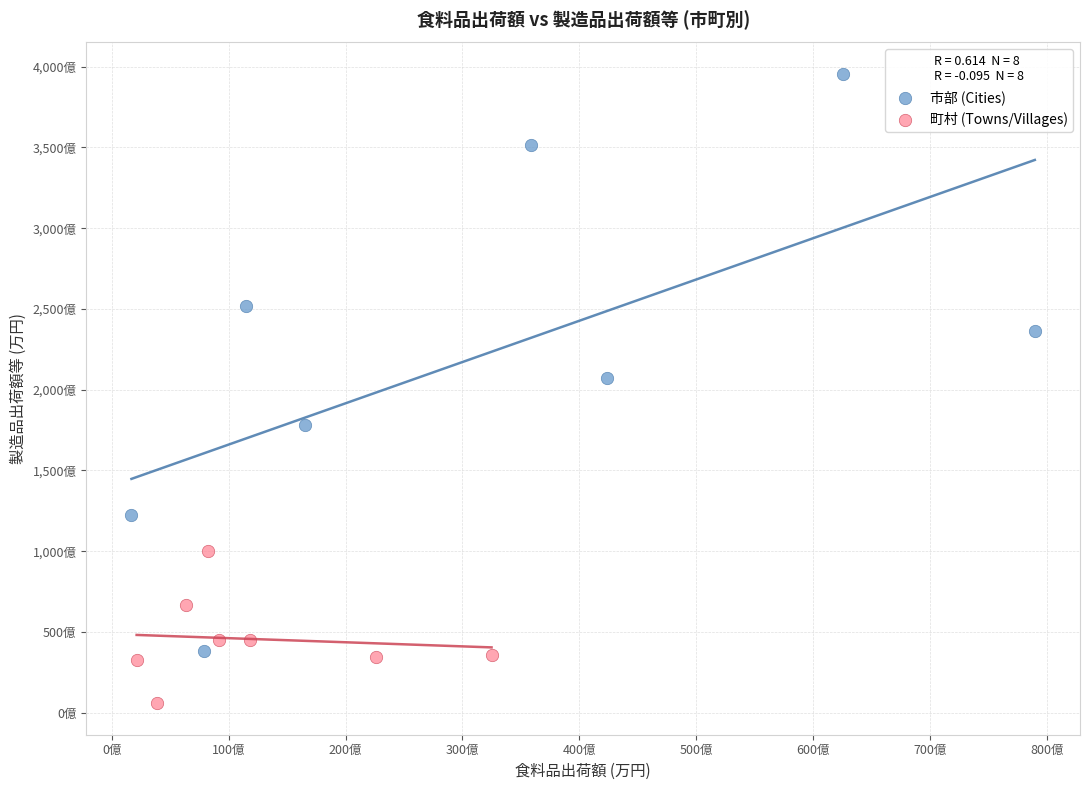

What are all the series names shown in the legend?

市部 (Cities), 町村 (Towns/Villages)